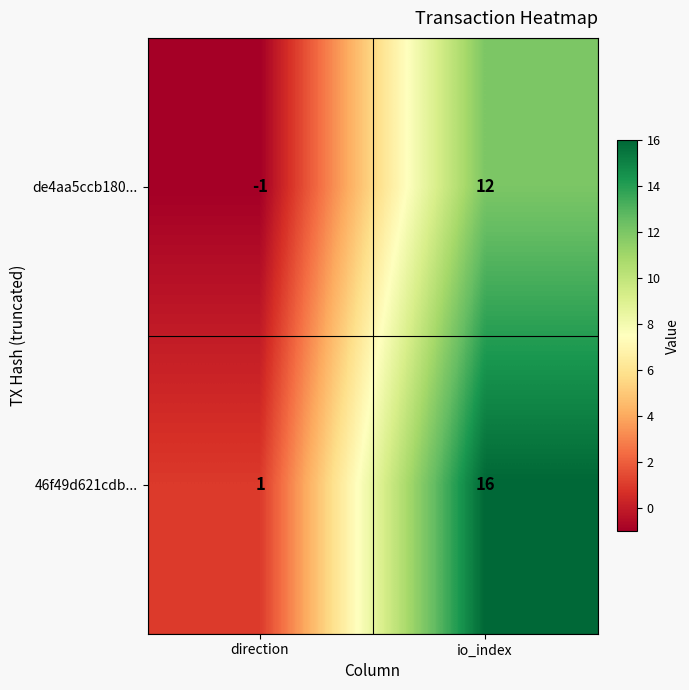

What is the spread (max minus min) of values at io_index?

4